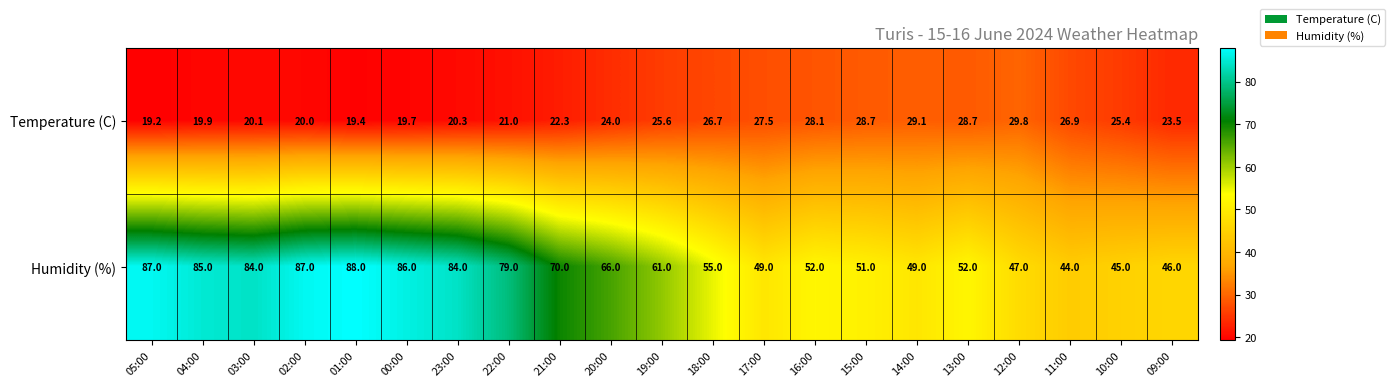

The Humidity (%) series shows 118.3 at 00:00. True or false?

False